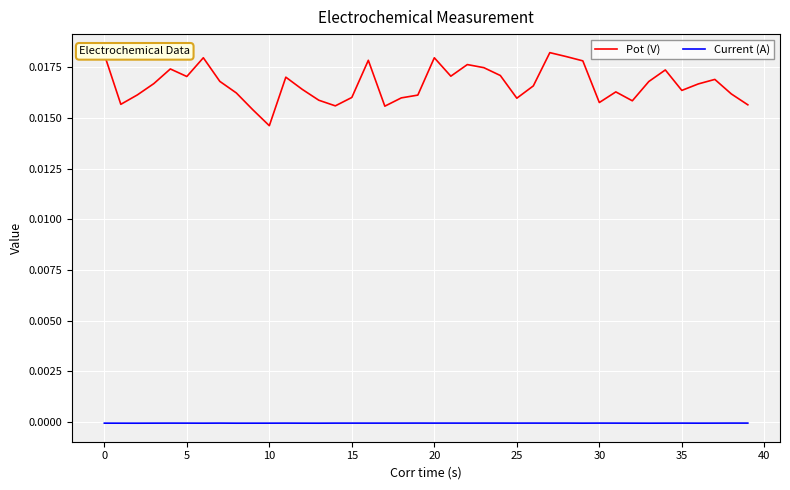

List the series in order of their overall mean, highest first.

Pot (V), Current (A)